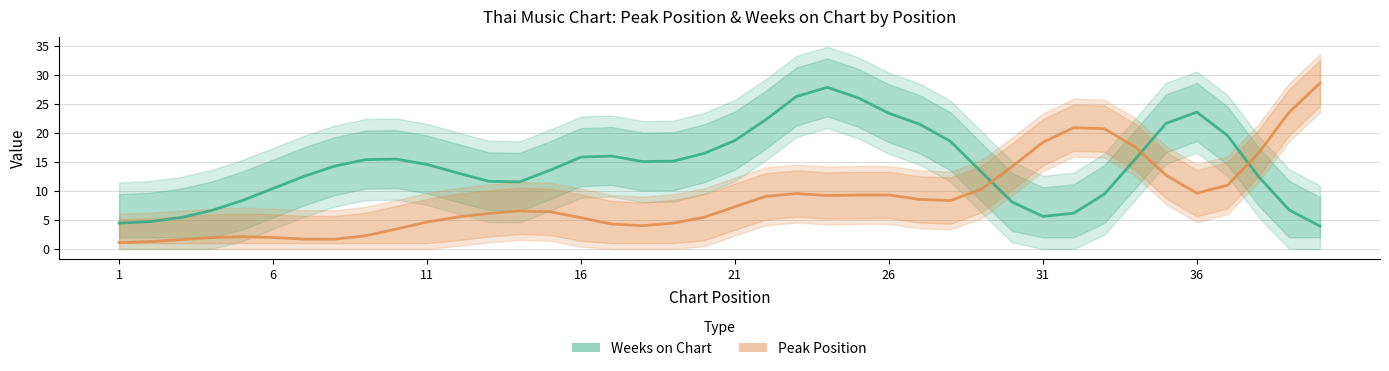

In Peak Position, how many points are higher than both neighbors (excluding endpoints)?

5